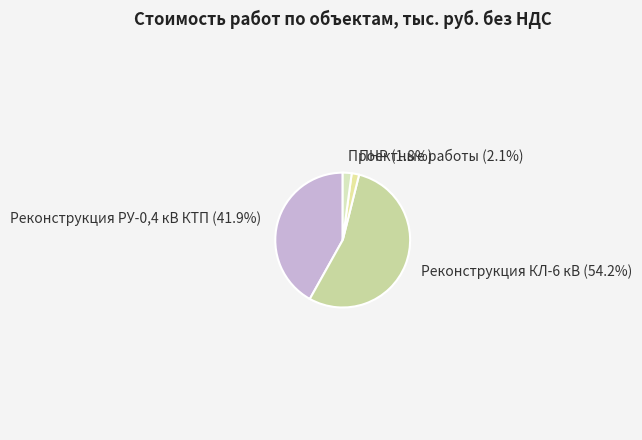

Which slice is the largest?

Реконструкция КЛ-6 кВ